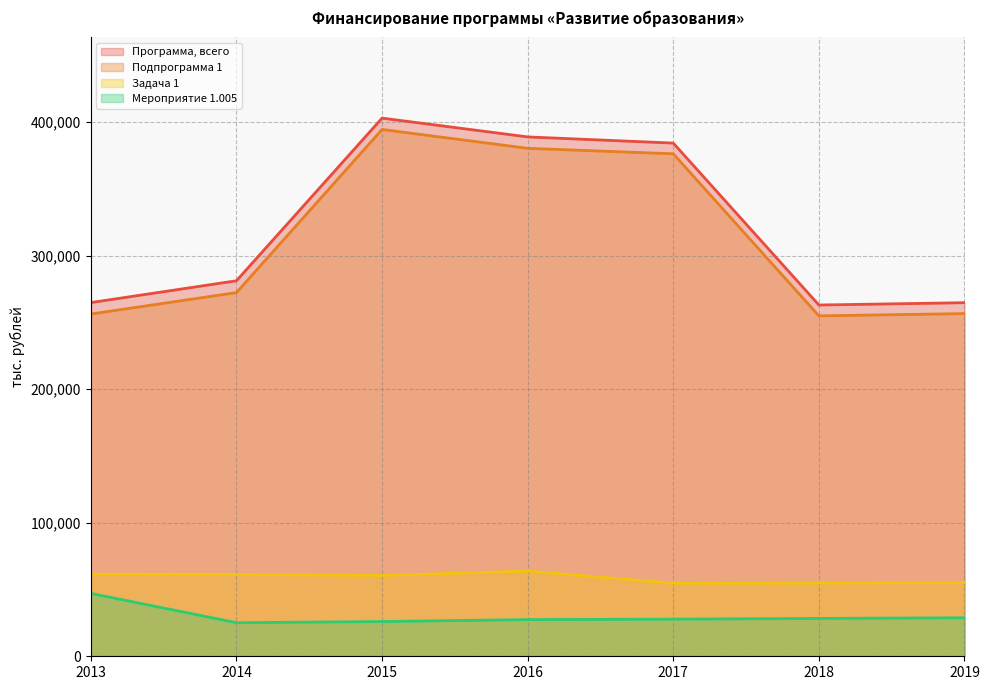

Which category has the lowest value across all series?

2014